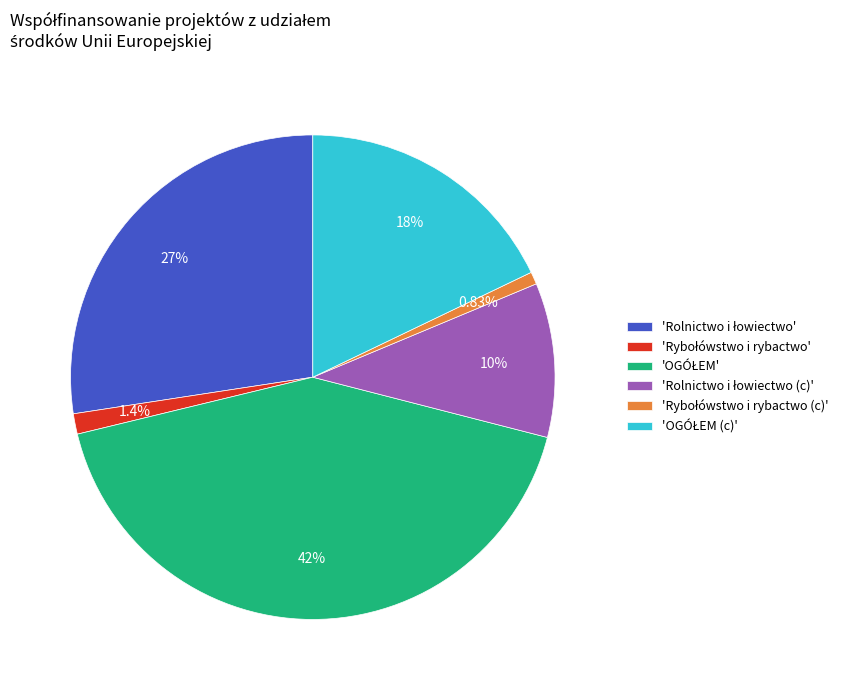

Is there a majority slice in this chart?

No